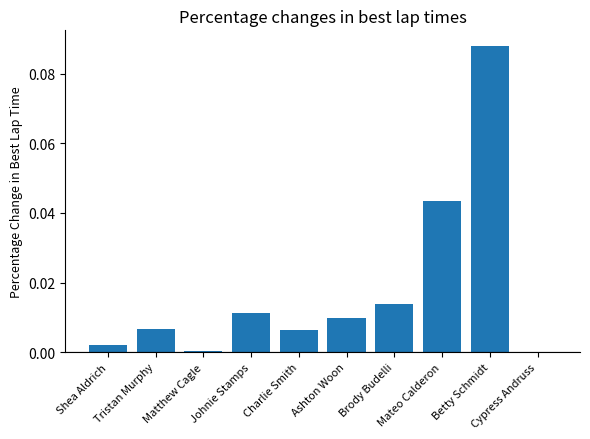

At which label is the value closest to 0?

Cypress Andruss